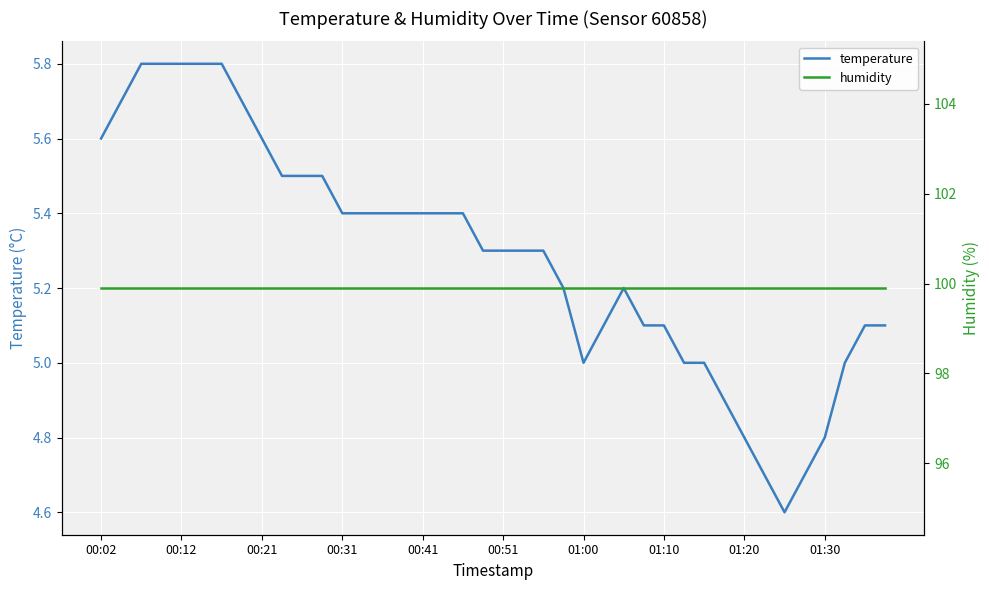

What is the sum of the temperature values at 00:41 and 21?

11.1